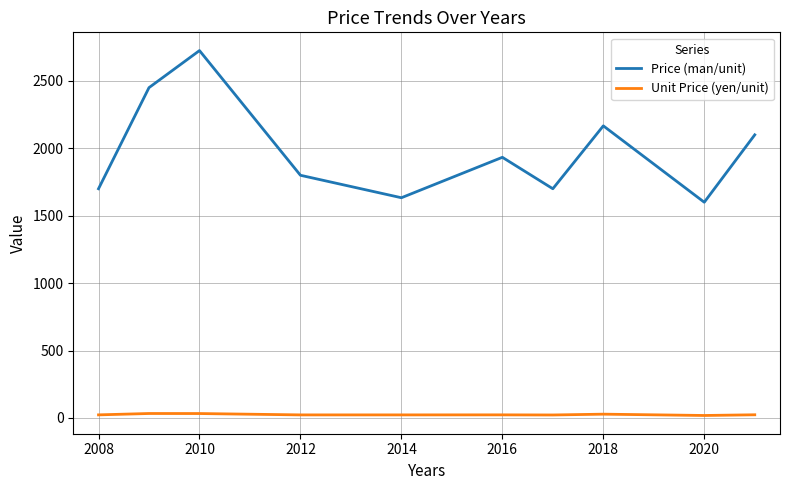

Does the chart display data point markers on the line(s)?

No